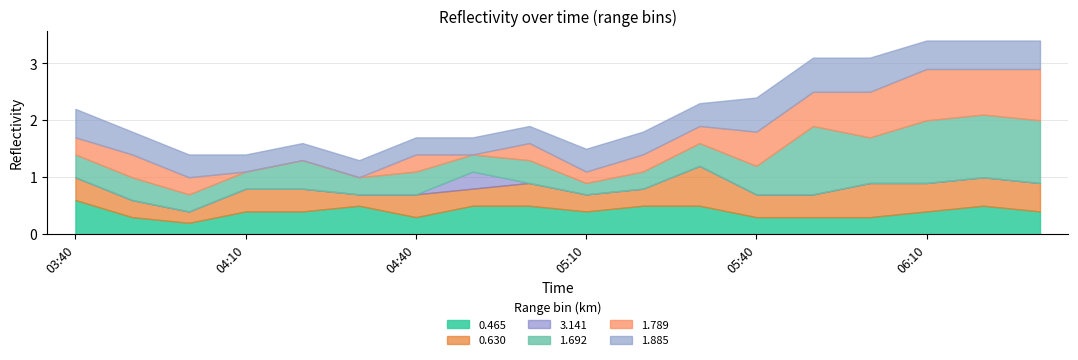

What is the difference between the 0.465 values at 2011/07/15 05:20 and 2011/07/15 05:50?

0.2